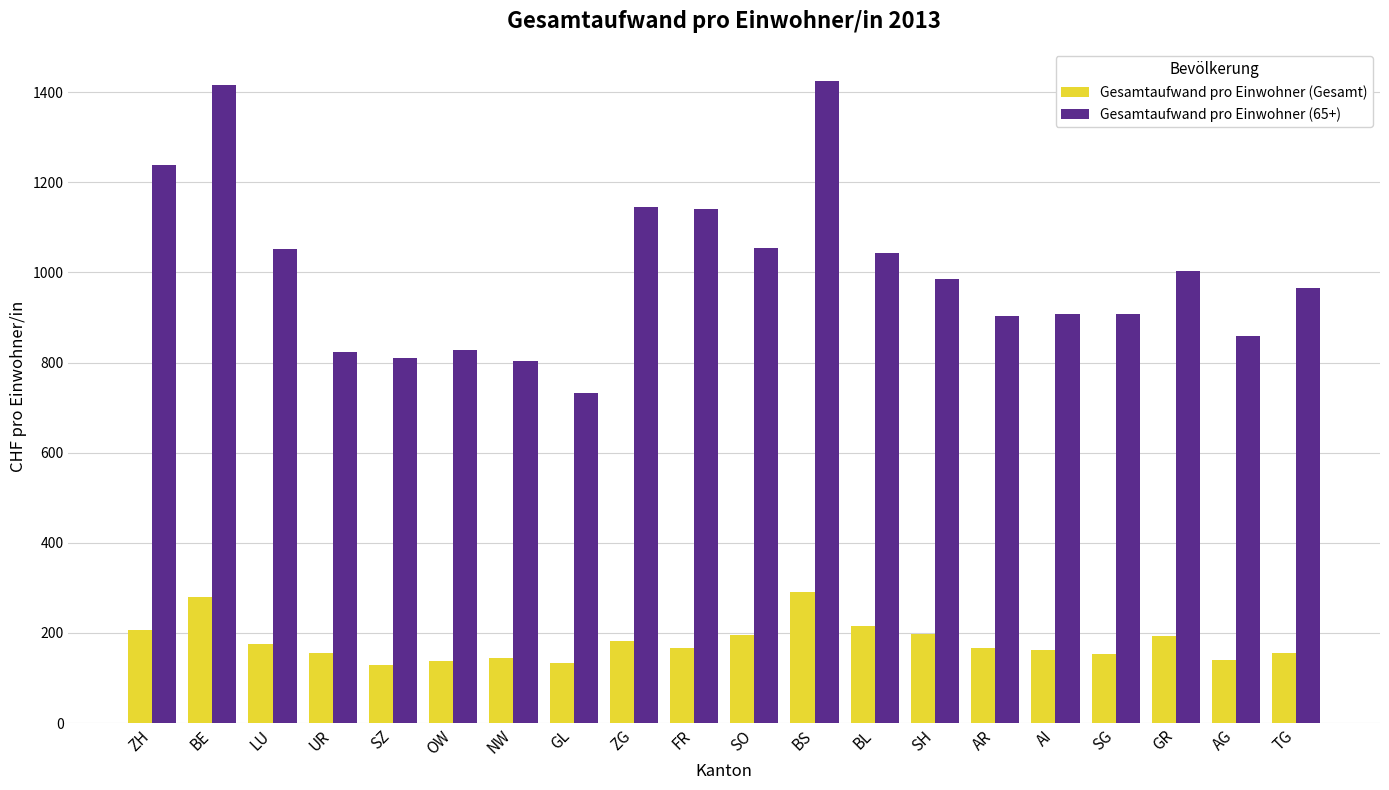

True or false: Gesamtaufwand pro Einwohner (Gesamt) has a value of 95.4 at NW.

False